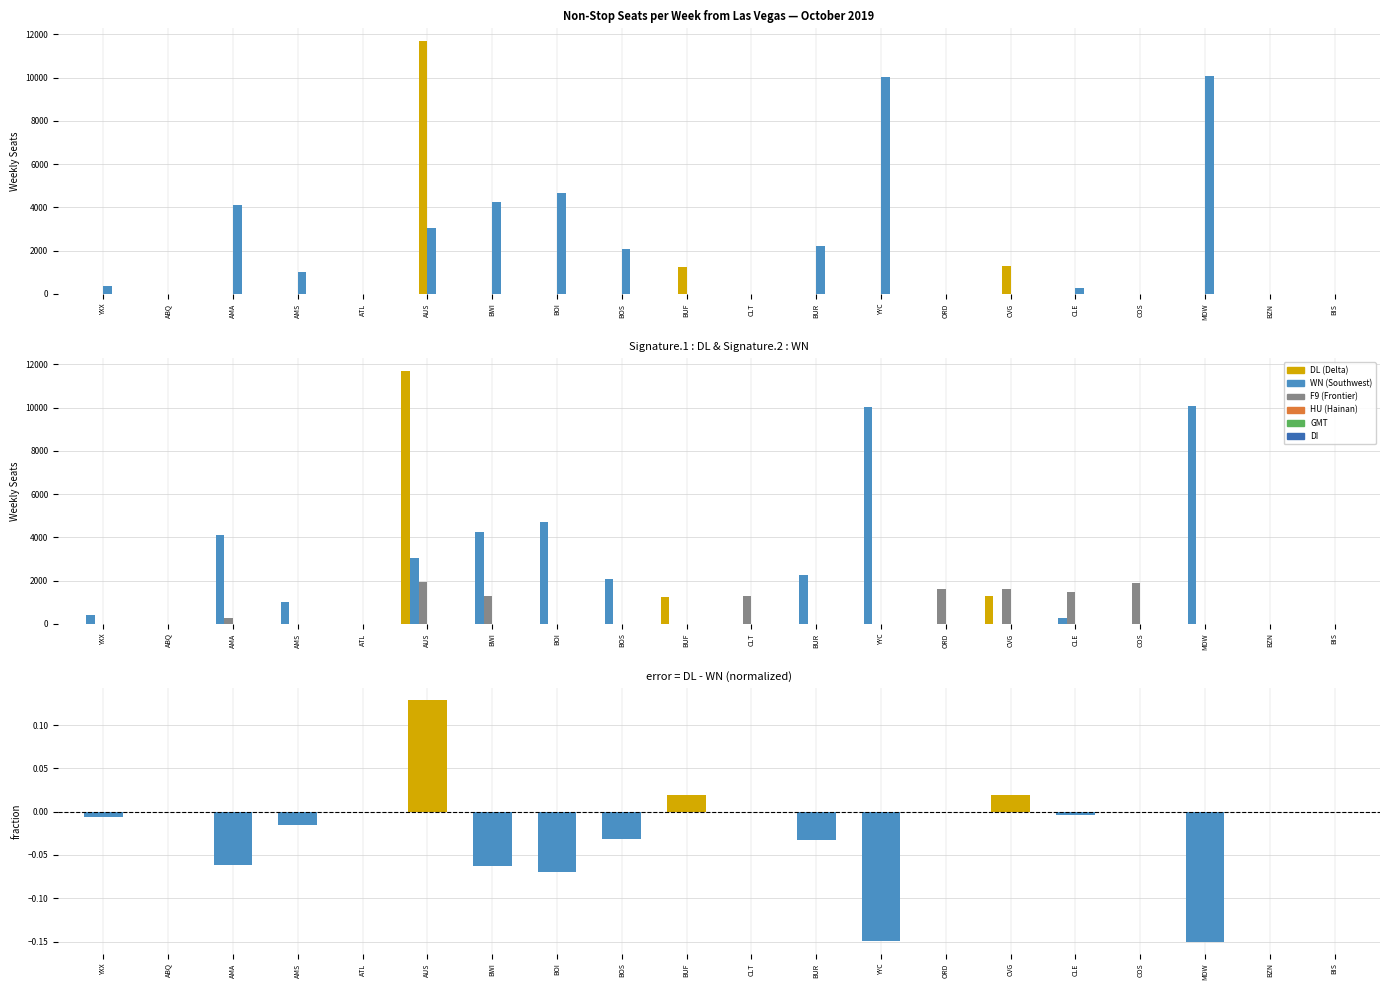

What is the value of the F9 bar at the 6th from the left?

1951.0